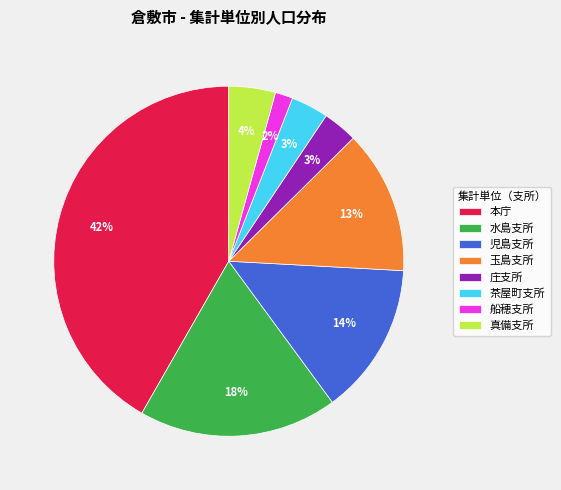

Do 玉島支所 and 茶屋町支所 together represent more than half of the pie?

No